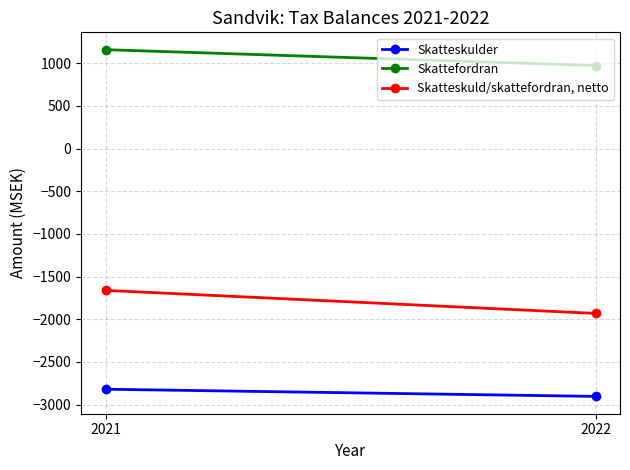

How many distinct data groups are displayed?

3